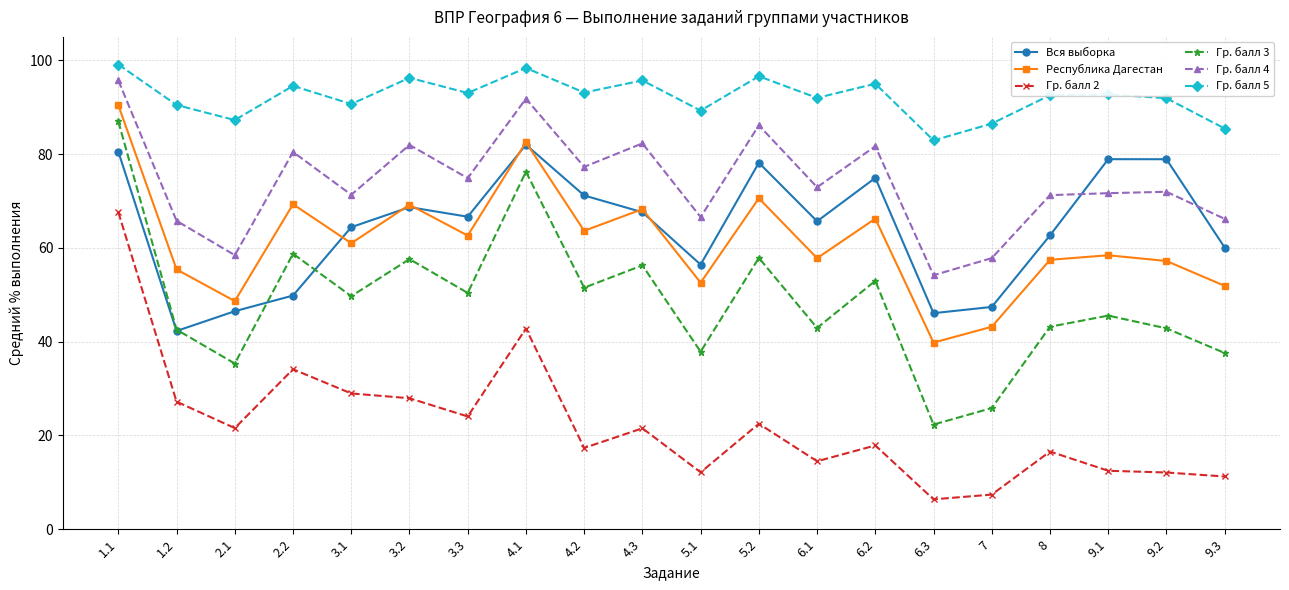

What value does the Гр. балл 2 series have at 9.1?

12.5